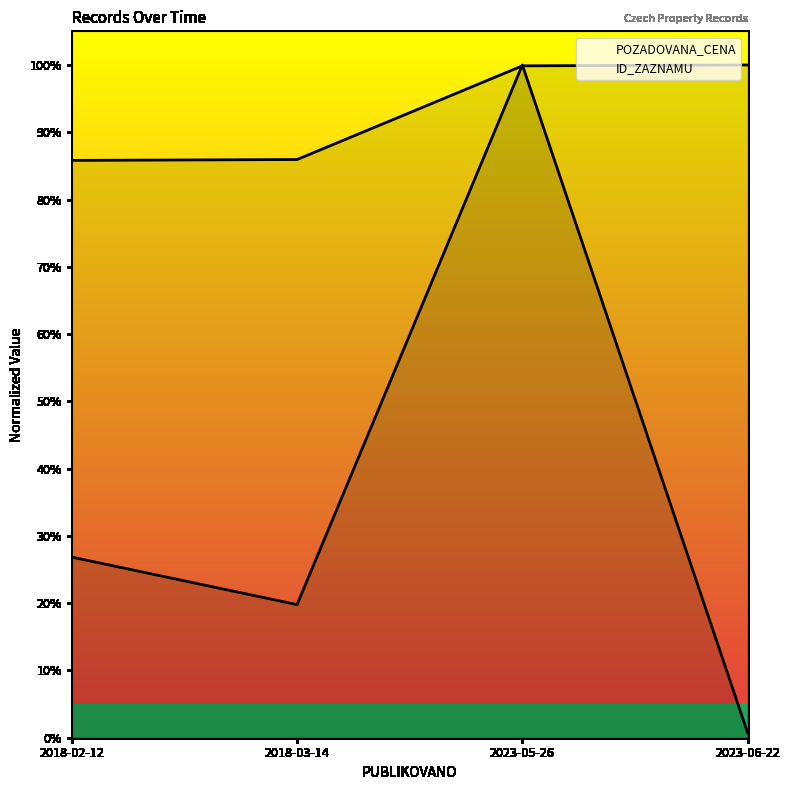

What is the sum of the values at 2023-06-22 and 2018-02-12?

1.9